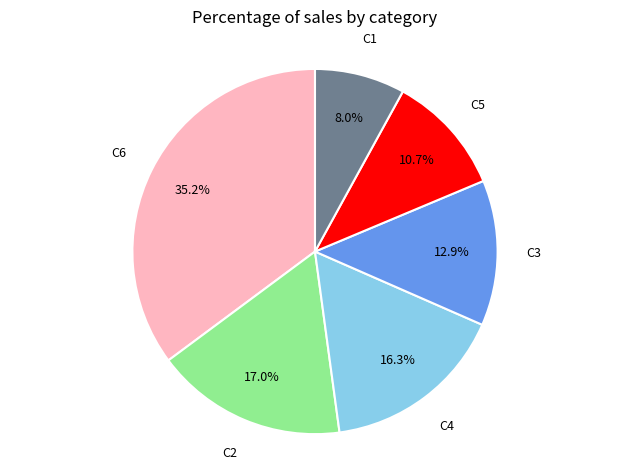

To the nearest percent, what is the difference between the largest and smallest slice percentages?

27%